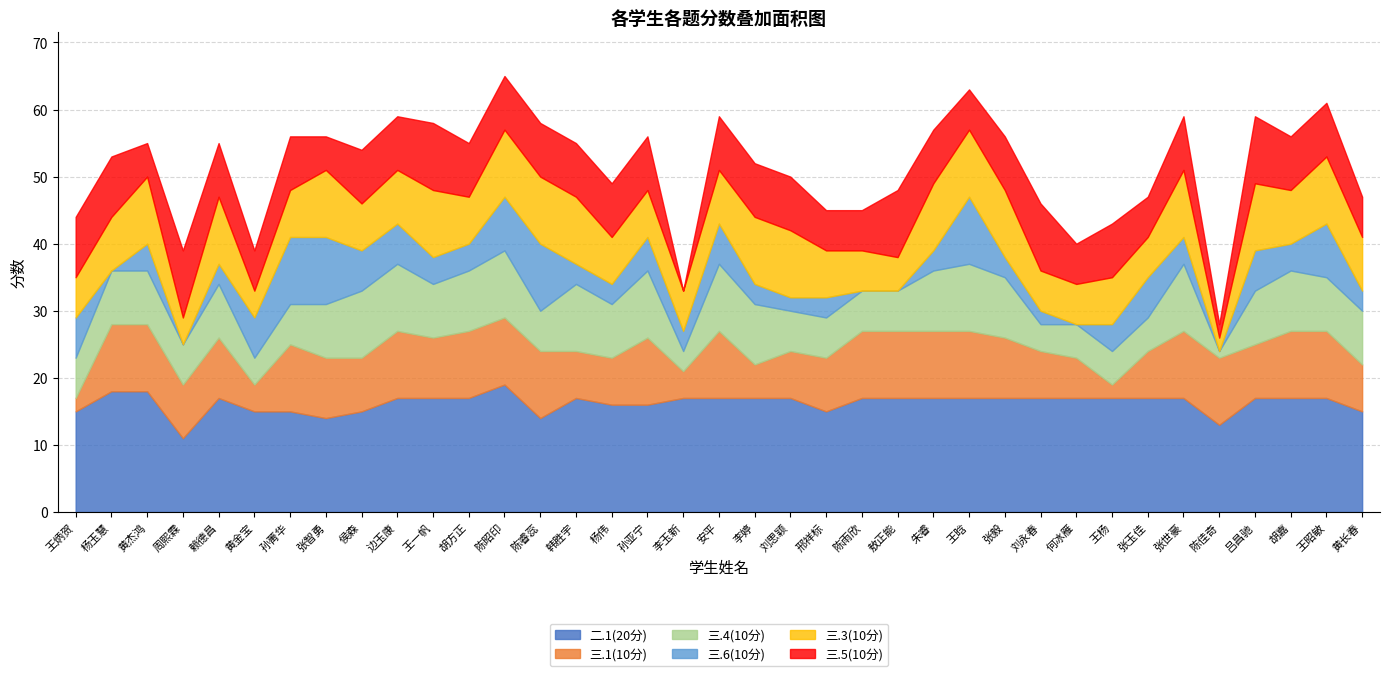

What is the spread (max minus min) of values at 韩胜宇?

14